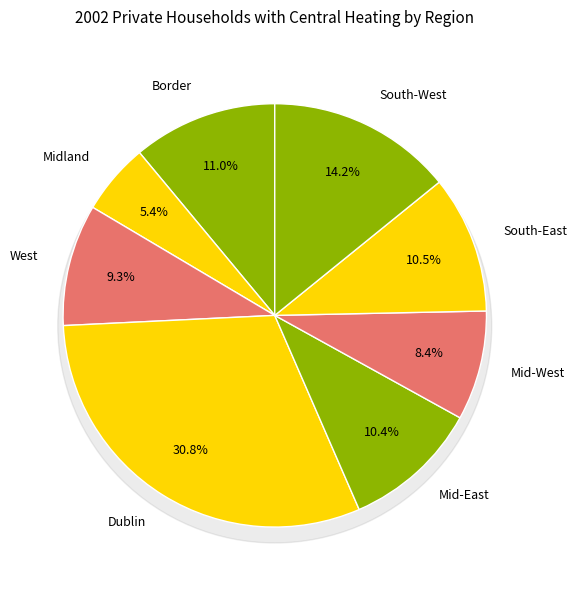

The Border slice represents 22% of the pie. True or false?

False